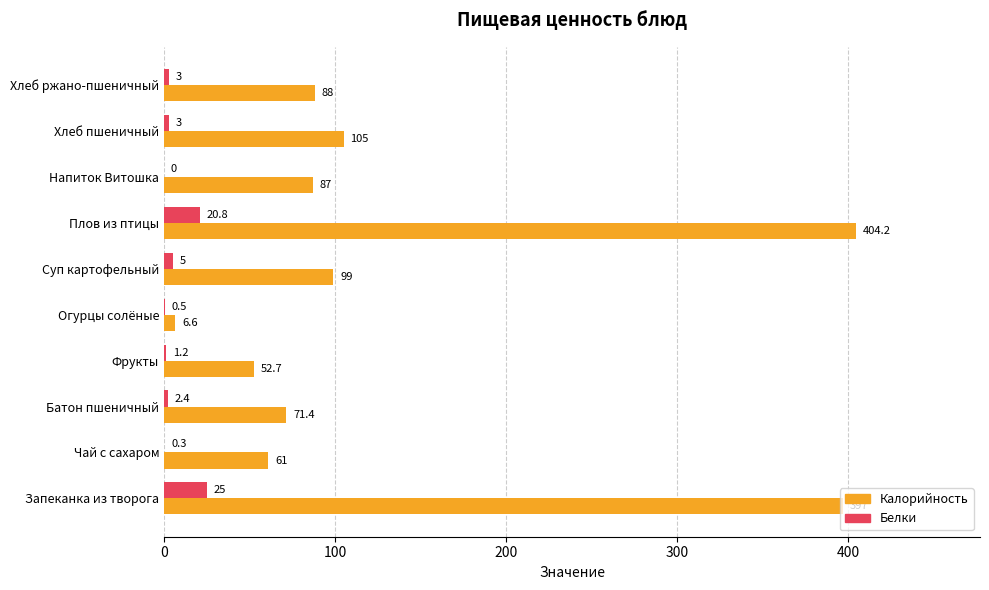

True or false: Белки has a value of 0.3 at Чай с сахаром.

True